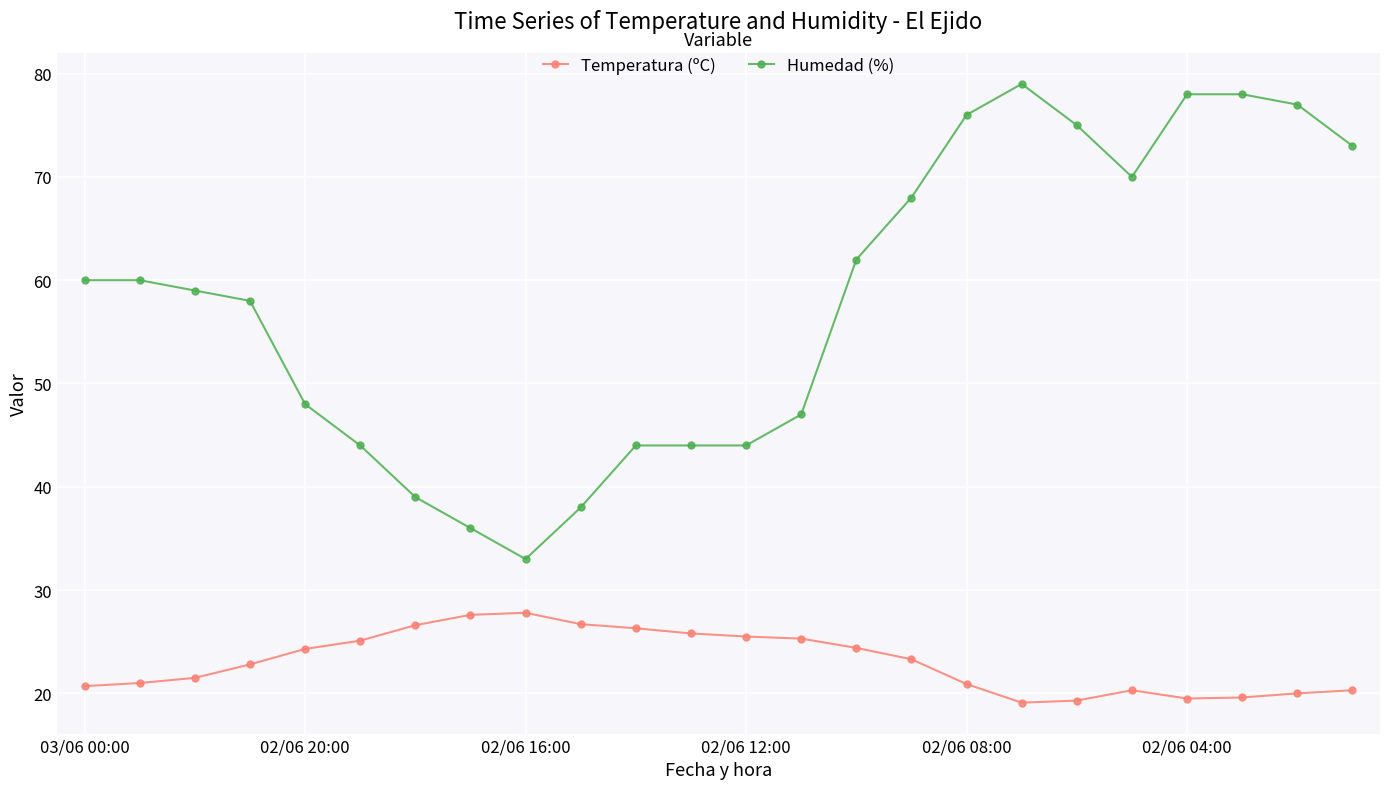

Which series has the largest range (max minus min)?

Humedad (%)